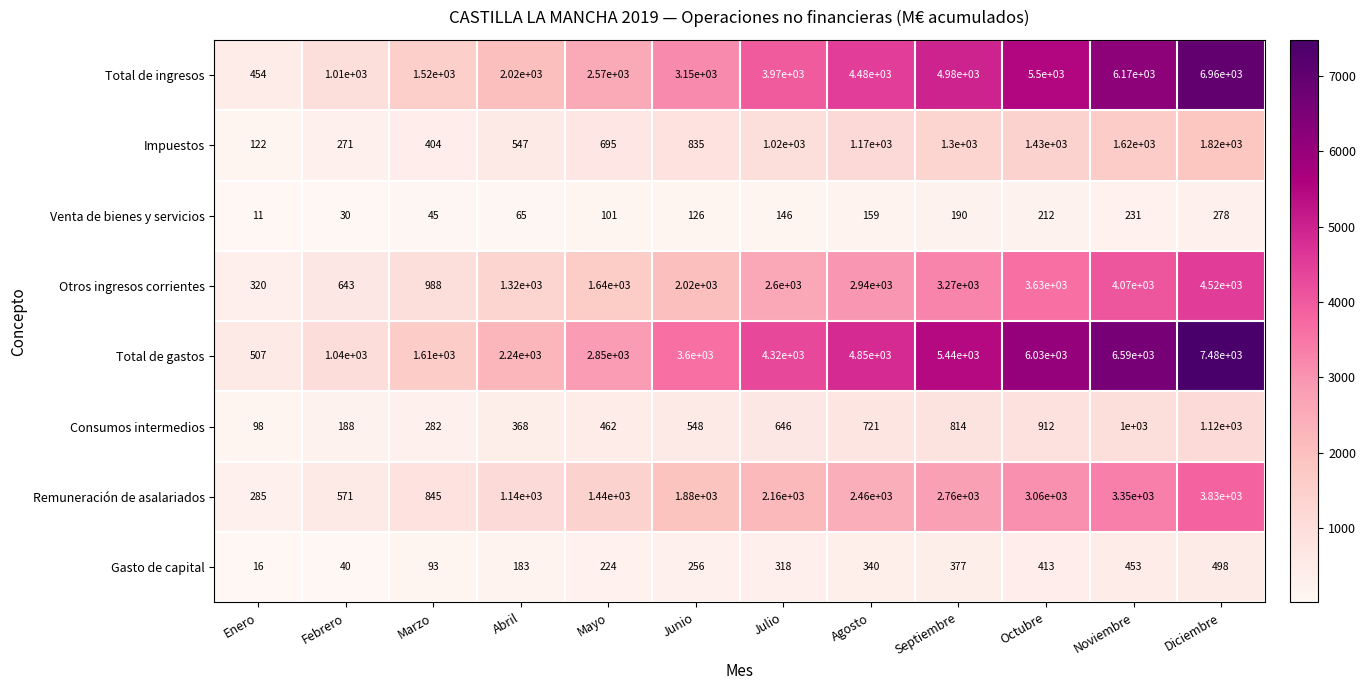

How many values in the Remuneración de asalariados series are below 2160?

6